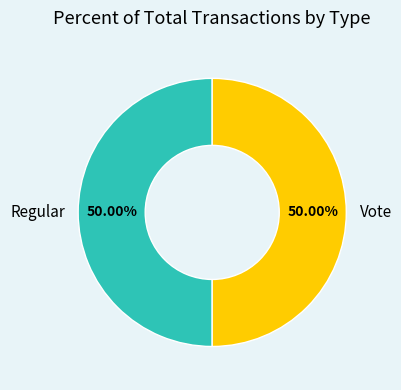

To the nearest percent, what is the combined percentage of Regular and Vote?

100%